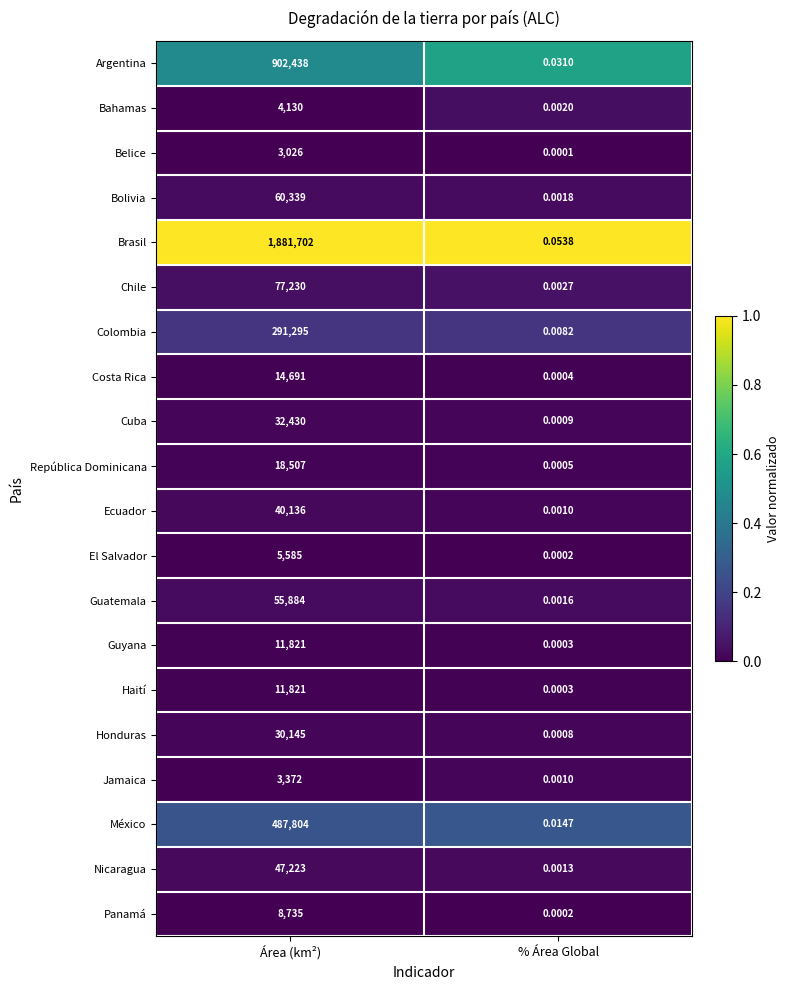

Which series has the largest total across all categories?

Brasil